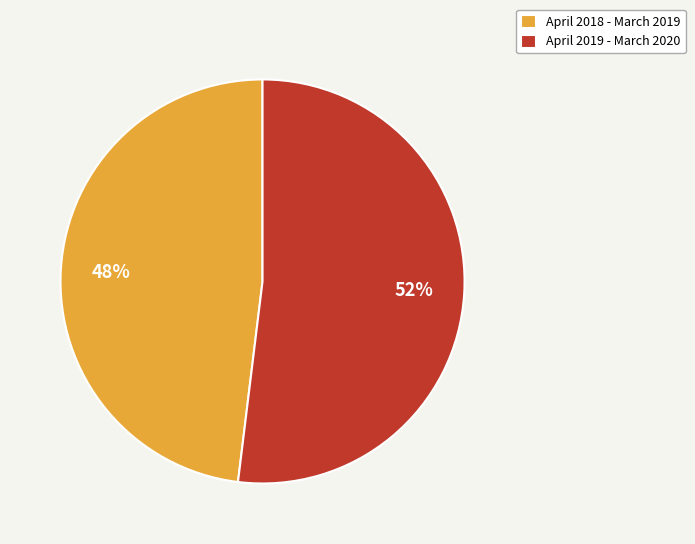

Combined, do April 2018 - March 2019 and April 2019 - March 2020 account for over 50%?

Yes